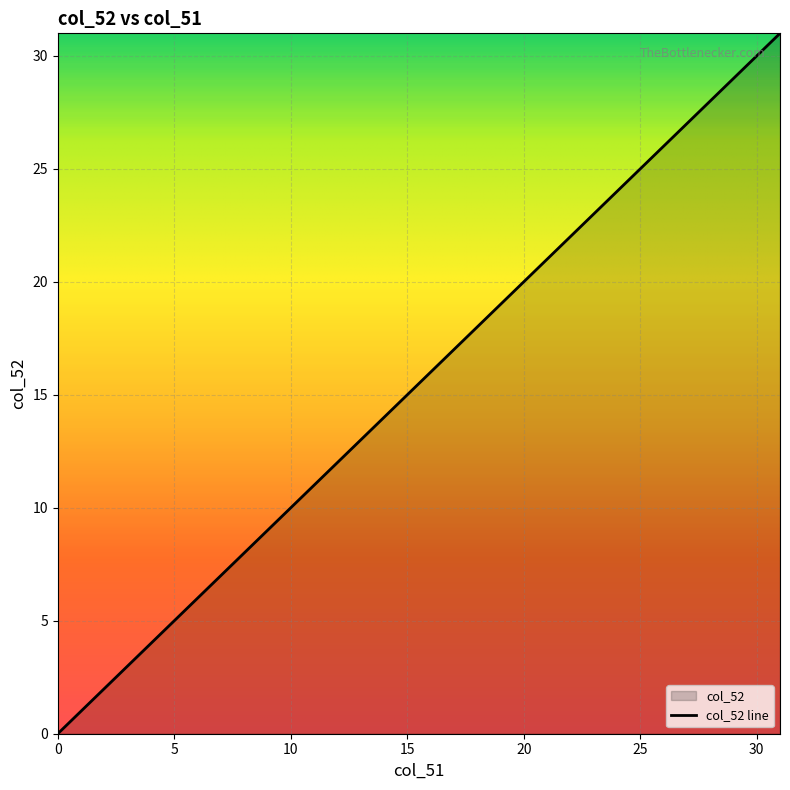

The chart shows a value of 9 at 30. True or false?

False